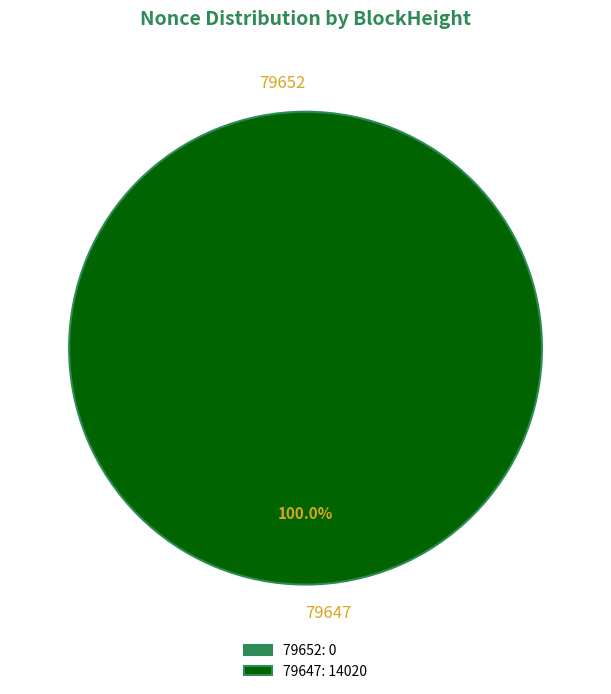

Is it true that 79647 is 100% of the pie?

True